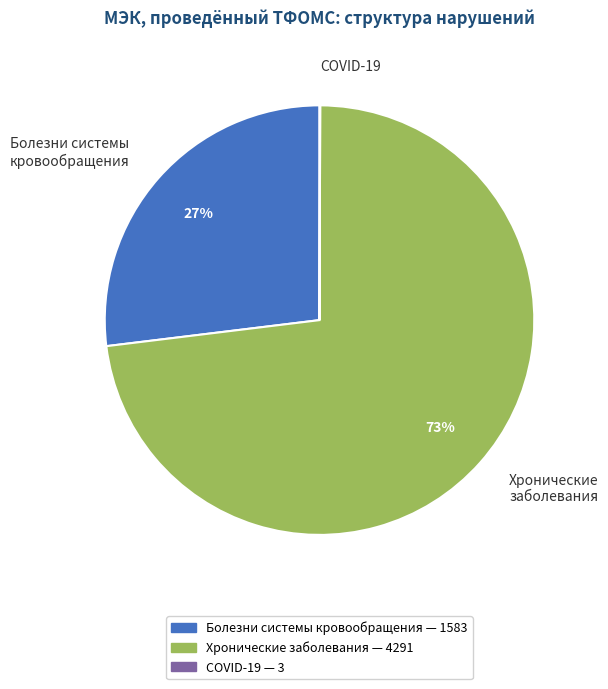

Approximately how many times larger is the value at Хронические заболевания compared to Болезни системы кровообращения?

2.7